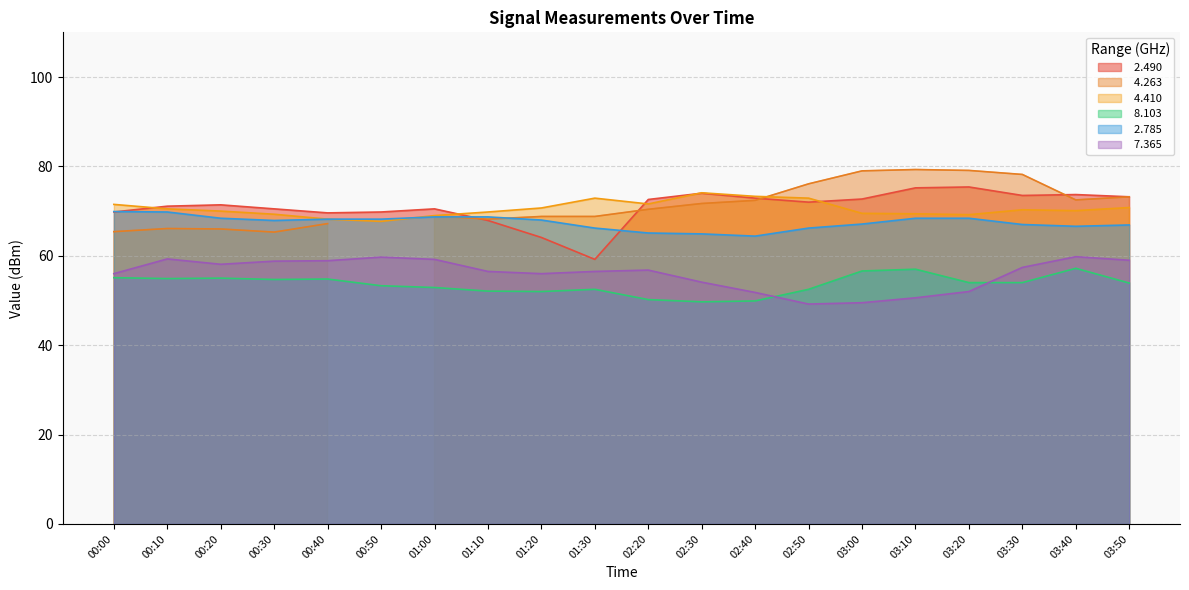

Is the value of   7.365 at 03:10 greater than the value of   2.785 at 02:20?

No